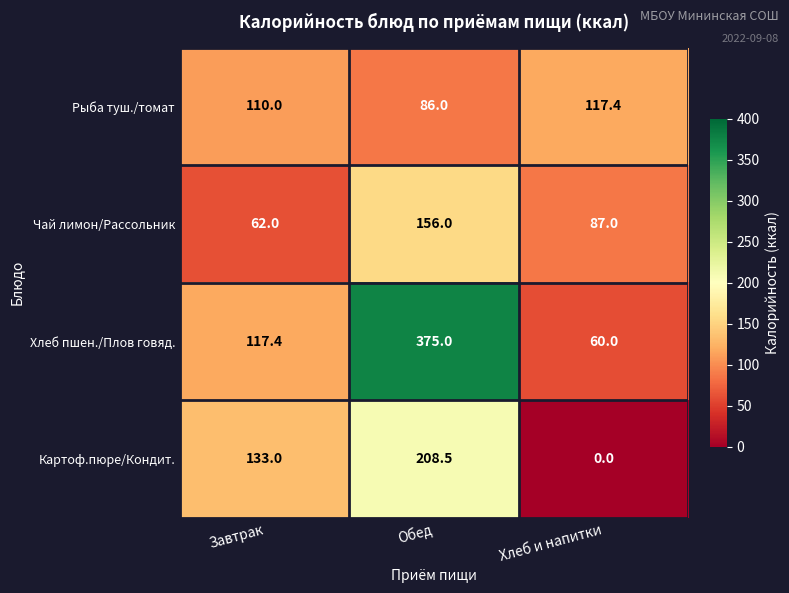

Between Завтрак and Обед, which series saw the biggest shift?

Хлеб пшен./Плов говяд.